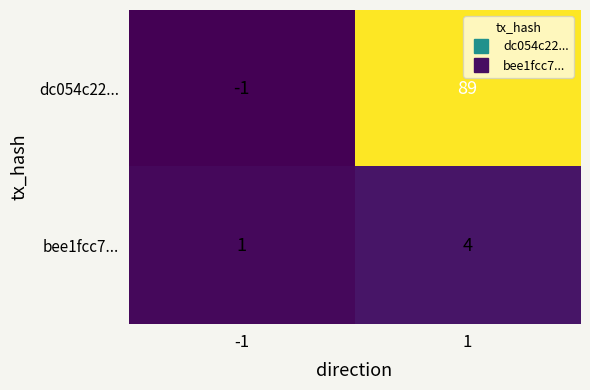

The value of bee1fcc7... at 1 is 4. True or false?

True